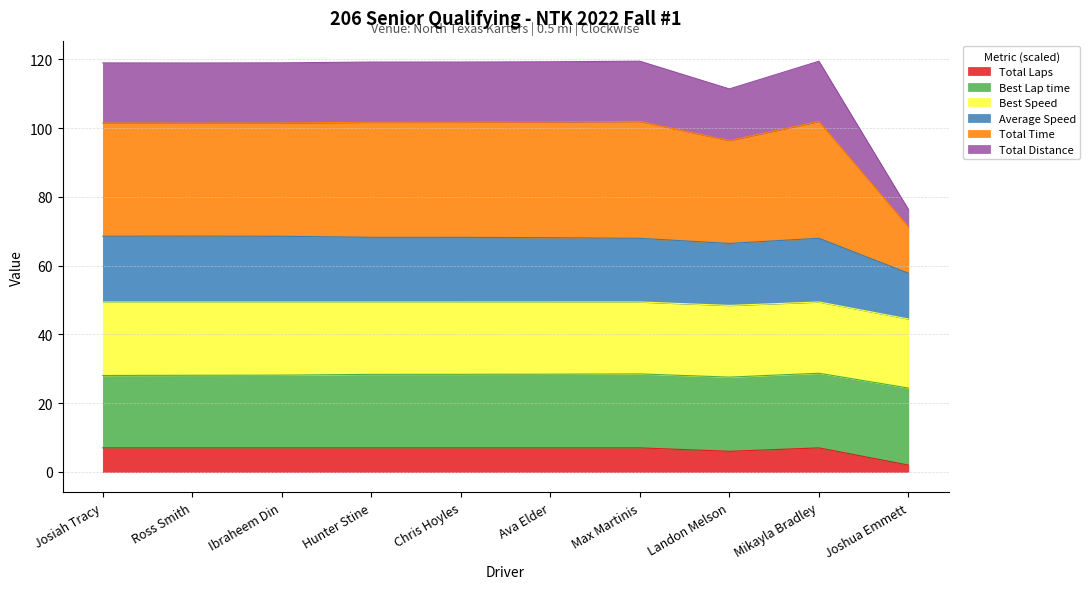

Read the Total Laps value at Ibraheem Din.

7.0